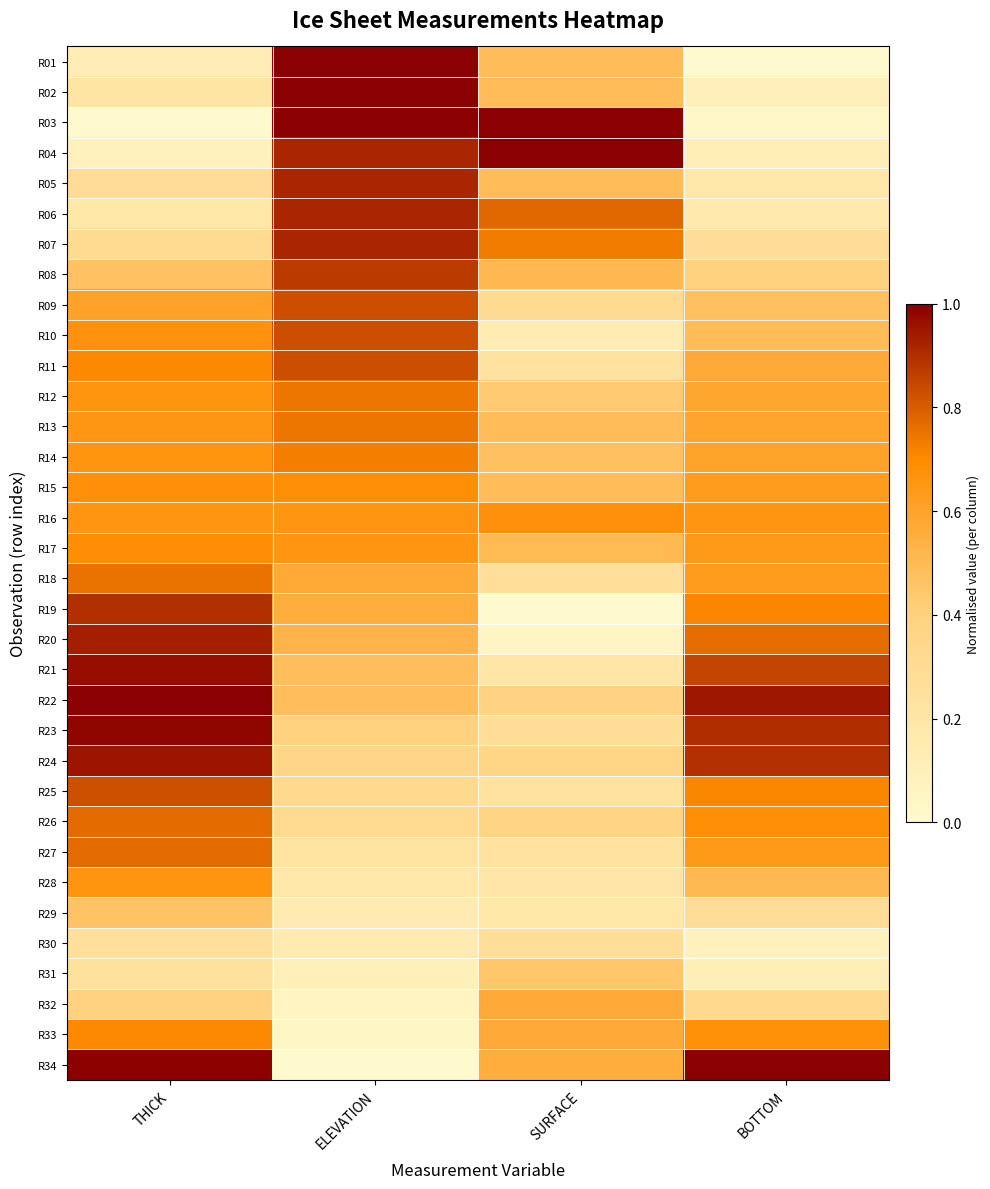

Which category has the lowest value across all series?

BOTTOM